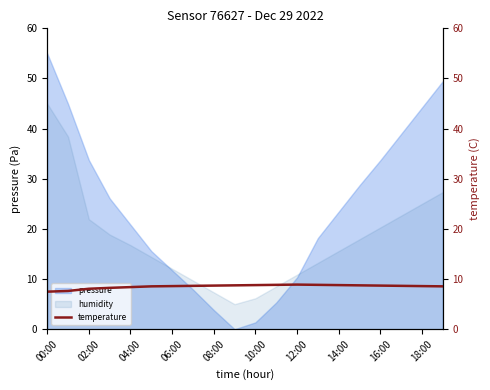

The value of humidity at 10:00 is 6.2. True or false?

True